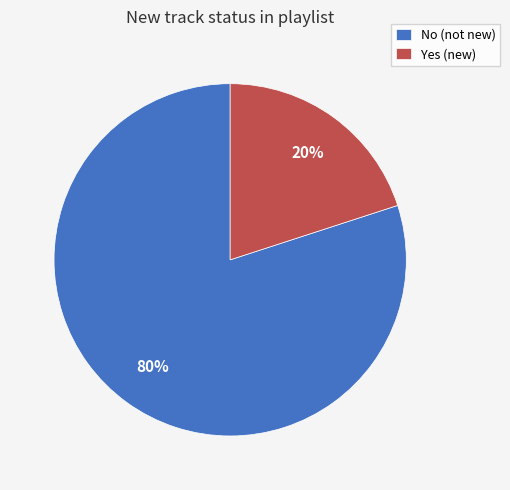

Which has a higher value, Yes (new) or No (not new)?

No (not new)